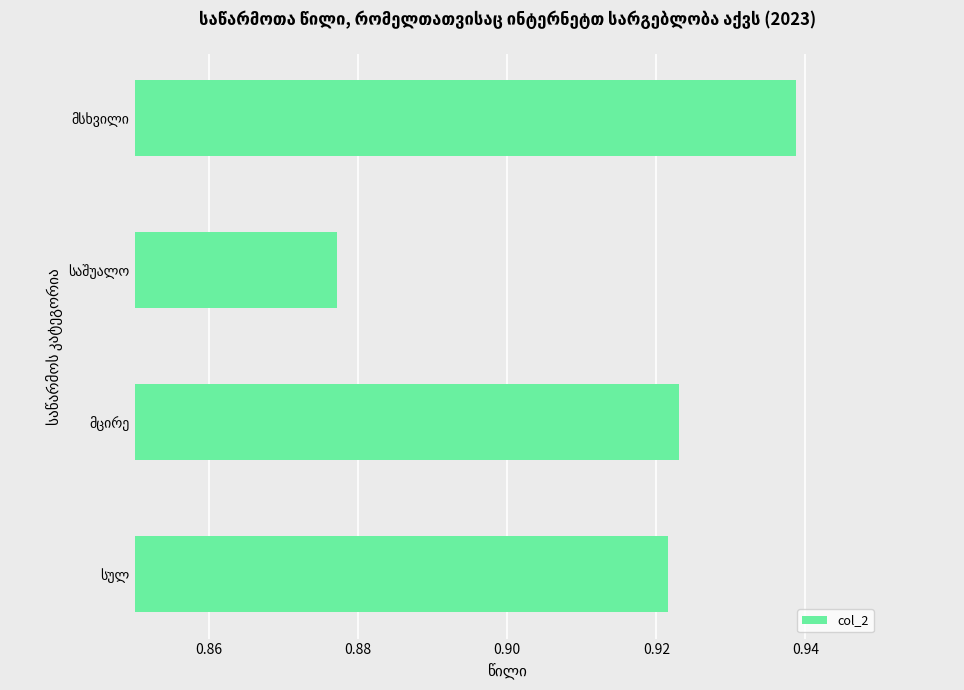

Are the bars grouped side by side (vs. stacked)?

No